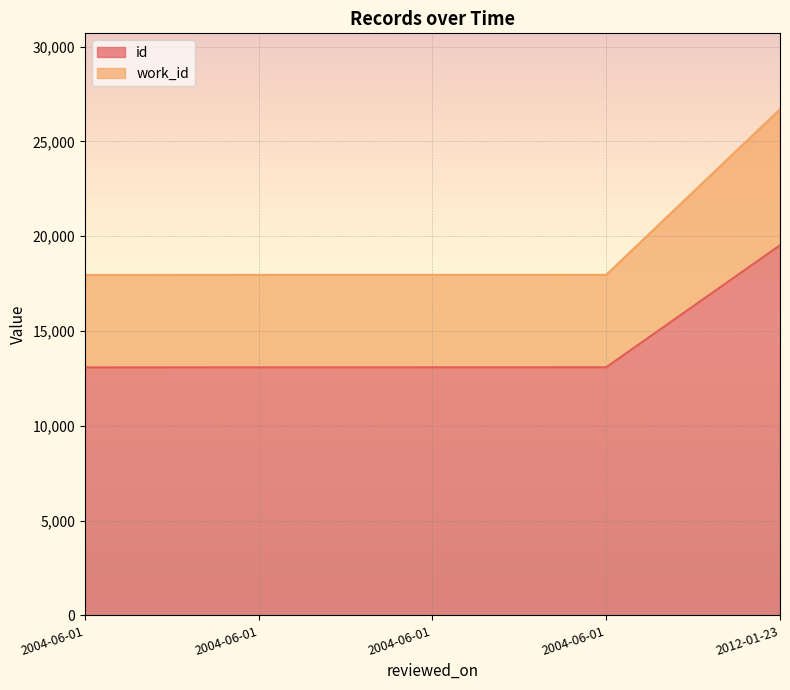

What are all the series names shown in the legend?

id, work_id